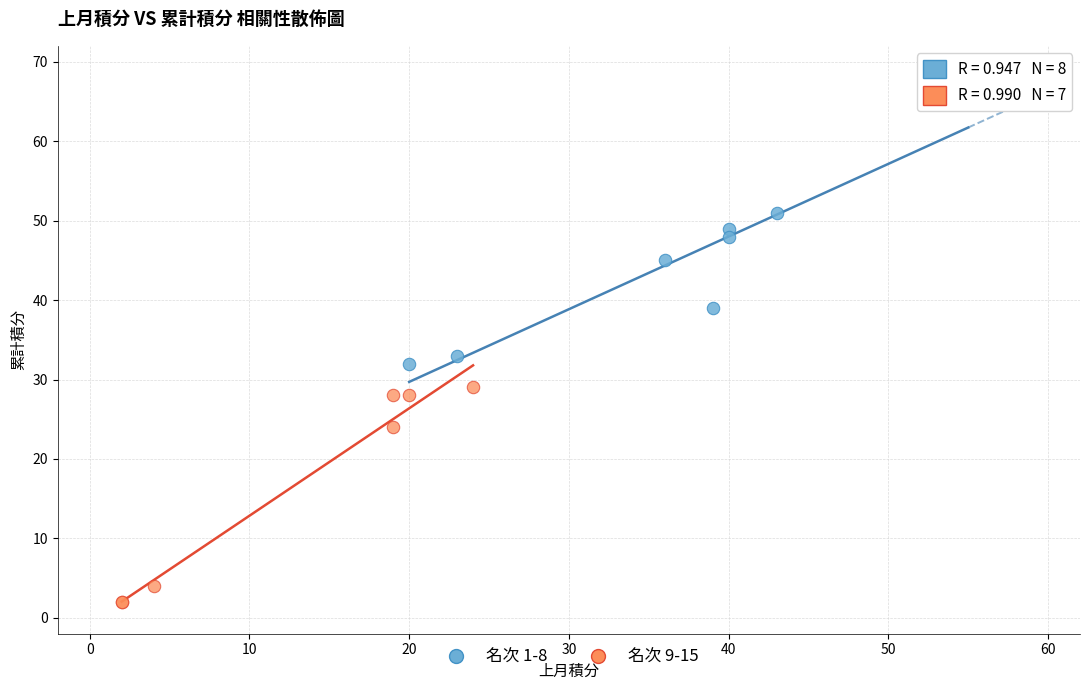

Which series contains the highest Y value?

名次 1-8